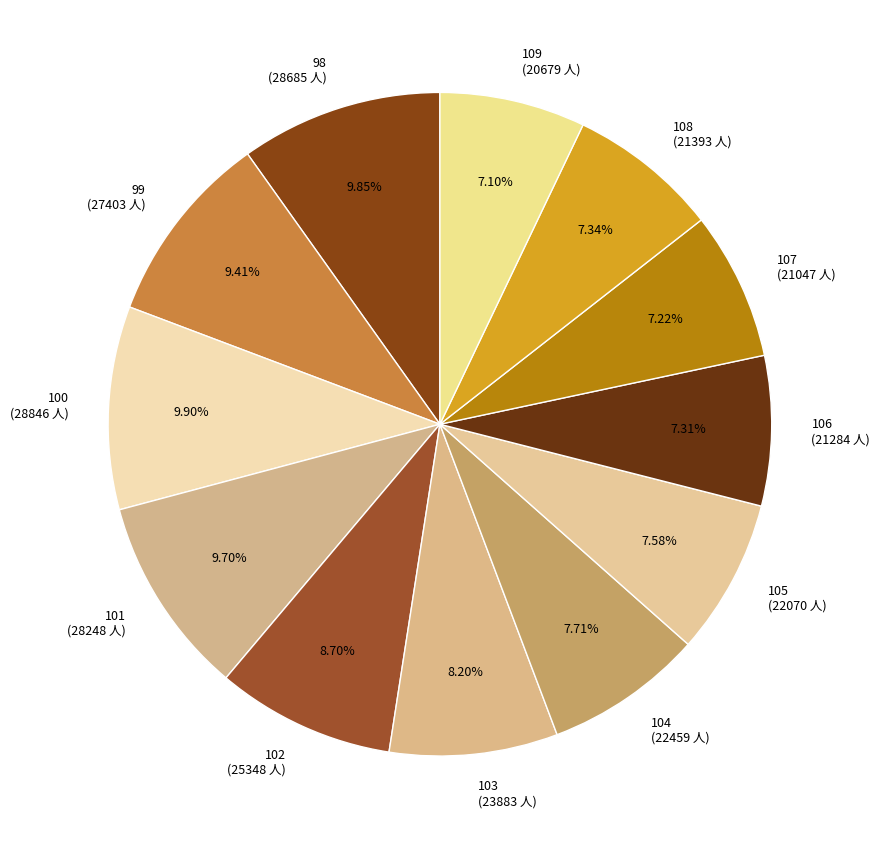

How many slices are in this pie chart?

12